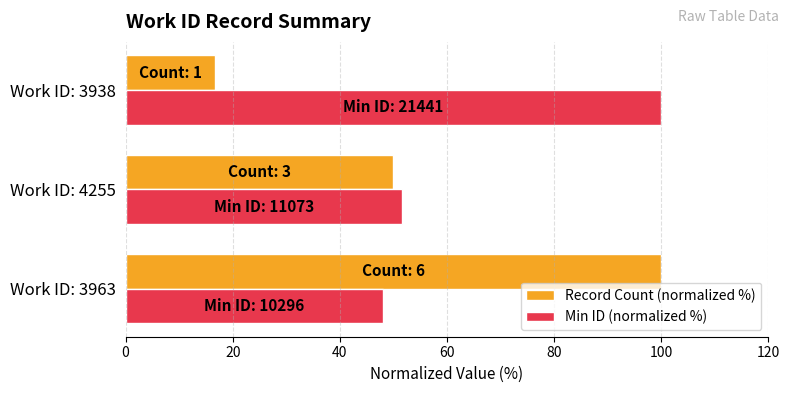

What are all the series names shown in the legend?

Record Count (normalized %), Min ID (normalized %)